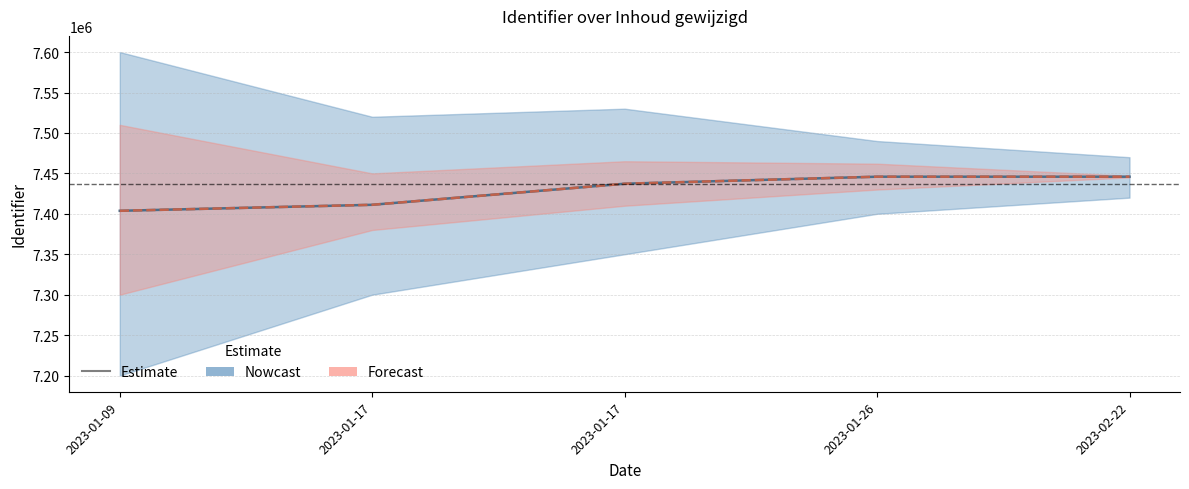

Rank the series by their maximum value, from highest to lowest.

Nowcast, Forecast